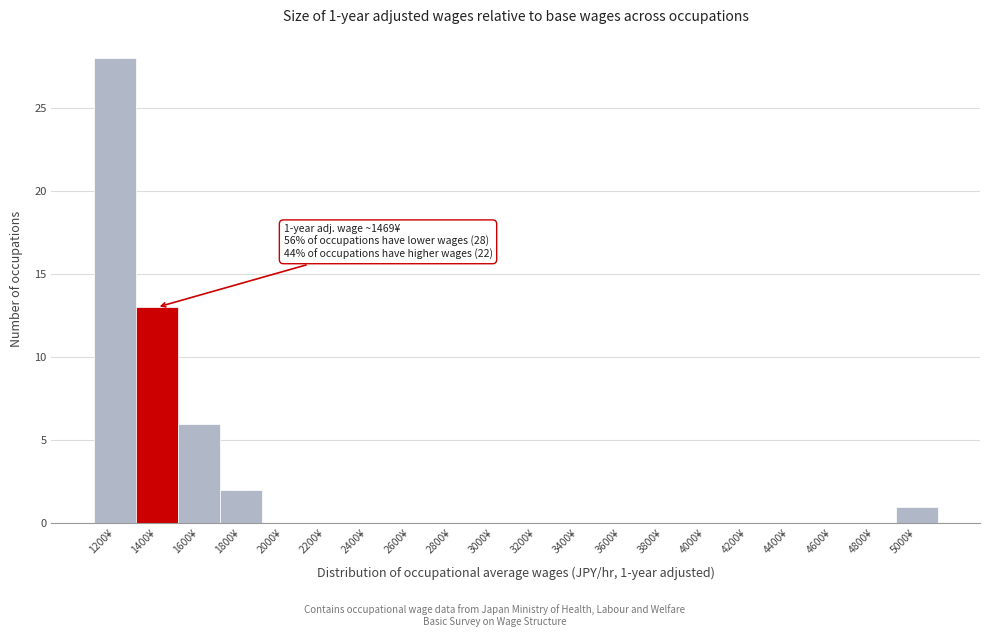

Reading left to right, list all the values displayed in this chart.

1200¥=28	1400¥=13	1600¥=6	1800¥=2	2000¥=0	2200¥=0	2400¥=0	2600¥=0	2800¥=0	3000¥=0	3200¥=0	3400¥=0	3600¥=0	3800¥=0	4000¥=0	4200¥=0	4400¥=0	4600¥=0	4800¥=0	5000¥=1